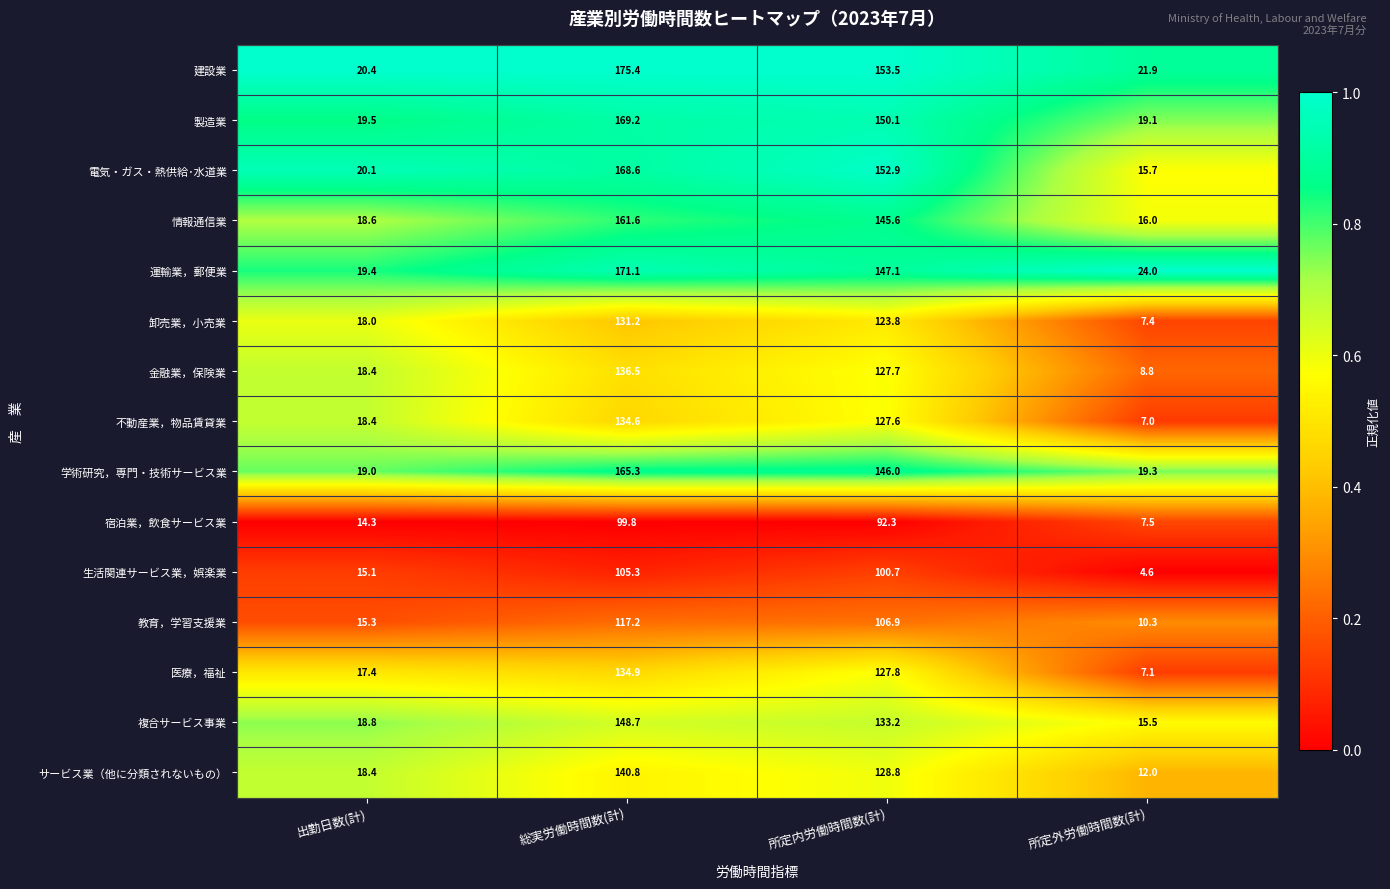

What is the total value across all series at 出勤日数(計)?

271.1